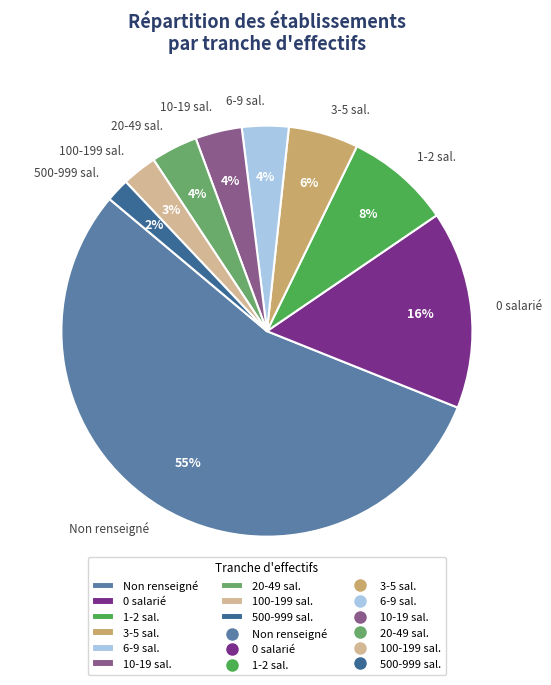

To the nearest percent, what is the average slice percentage?

11%